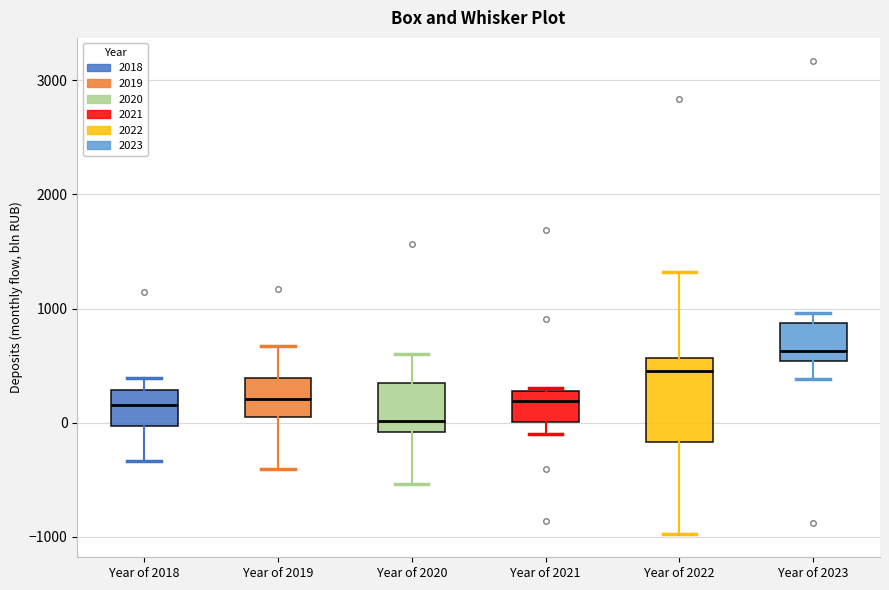

Which box is the tallest, from its lower edge to its upper edge?

Year of 2022